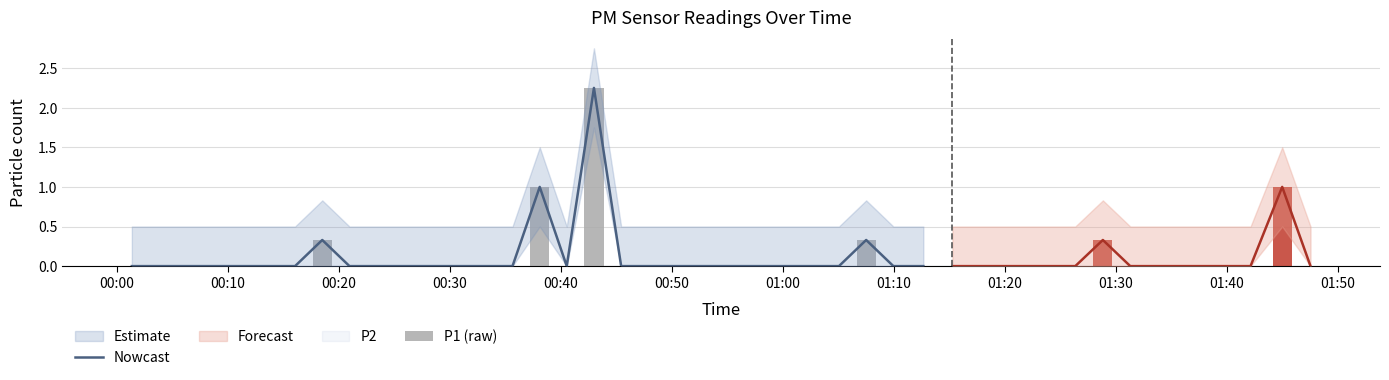

How many data points does each series have?

40